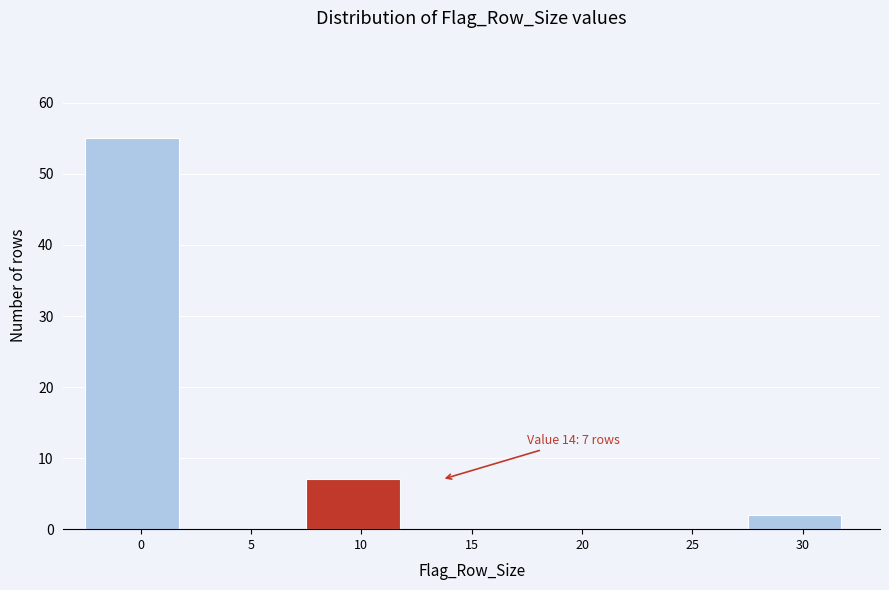

Reading left to right, extract all data points from this chart.

0=55	5=0	10=7	15=0	20=0	25=0	30=2